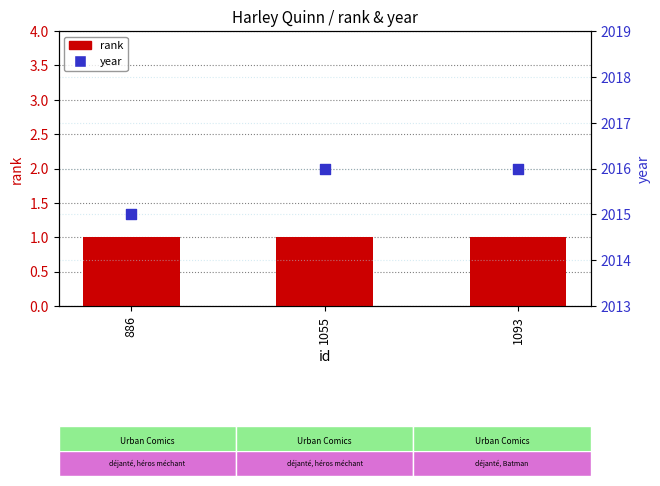

Which series has the largest total across all categories?

year